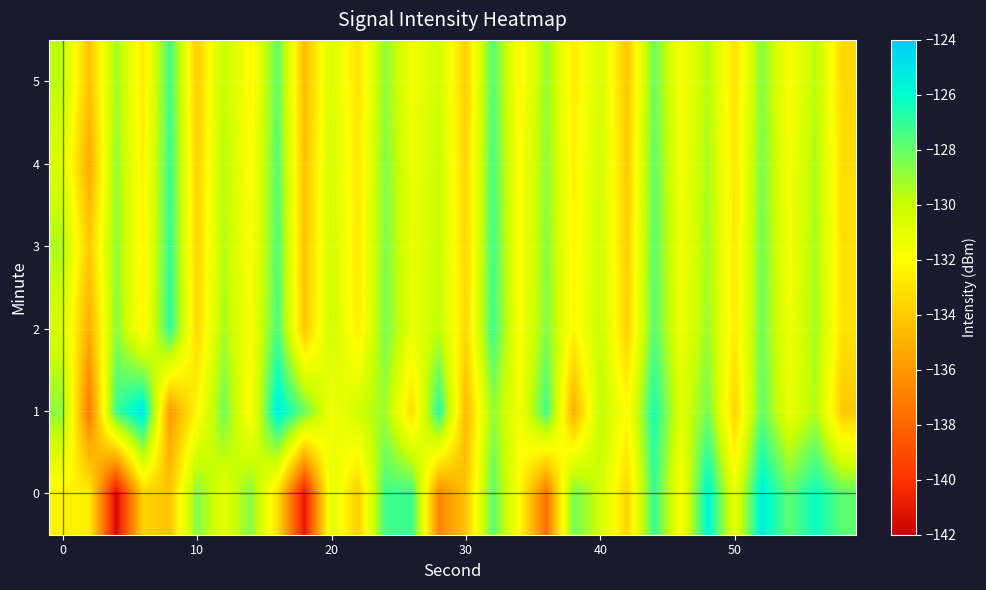

How many data points in 0 are less than -130?

18